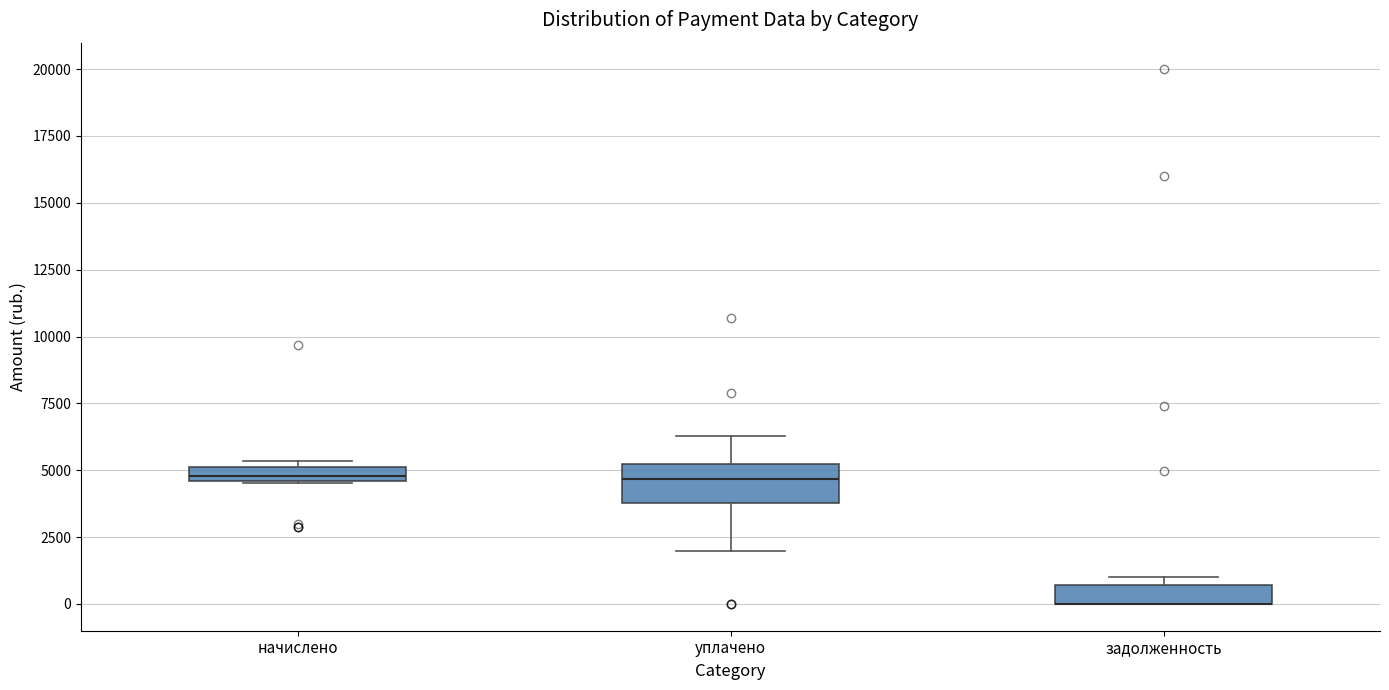

Which box is the tallest, from its lower edge to its upper edge?

уплачено